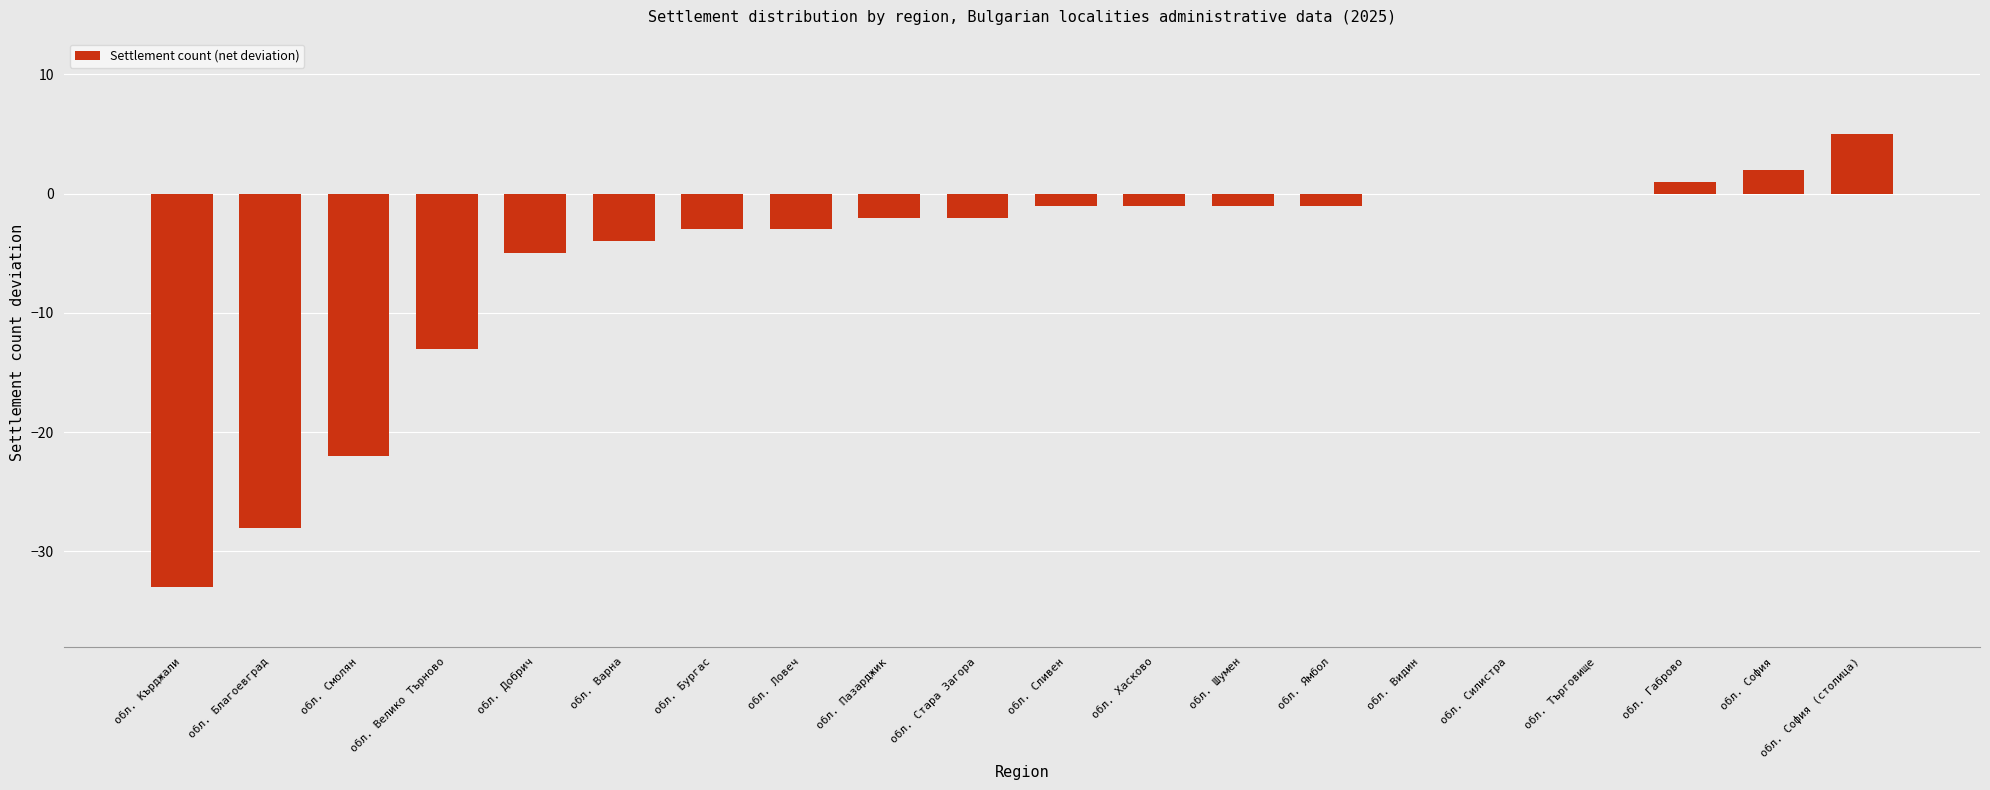

Is it true that the value at обл. Стара Загора is -2?

True